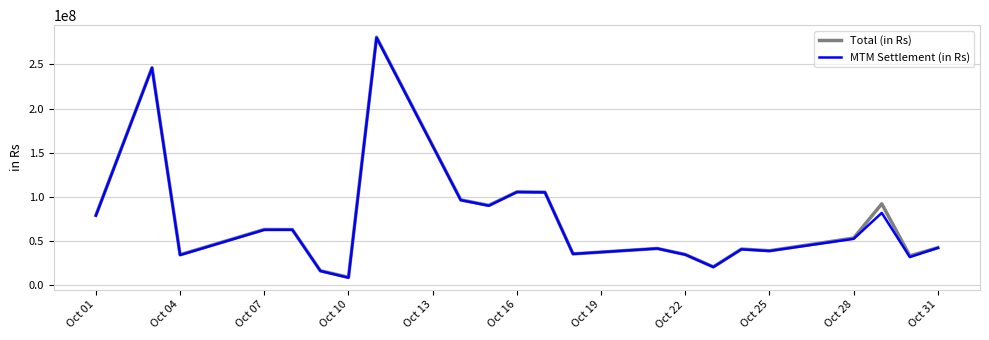

What is the maximum value shown in the chart?

280858320.1